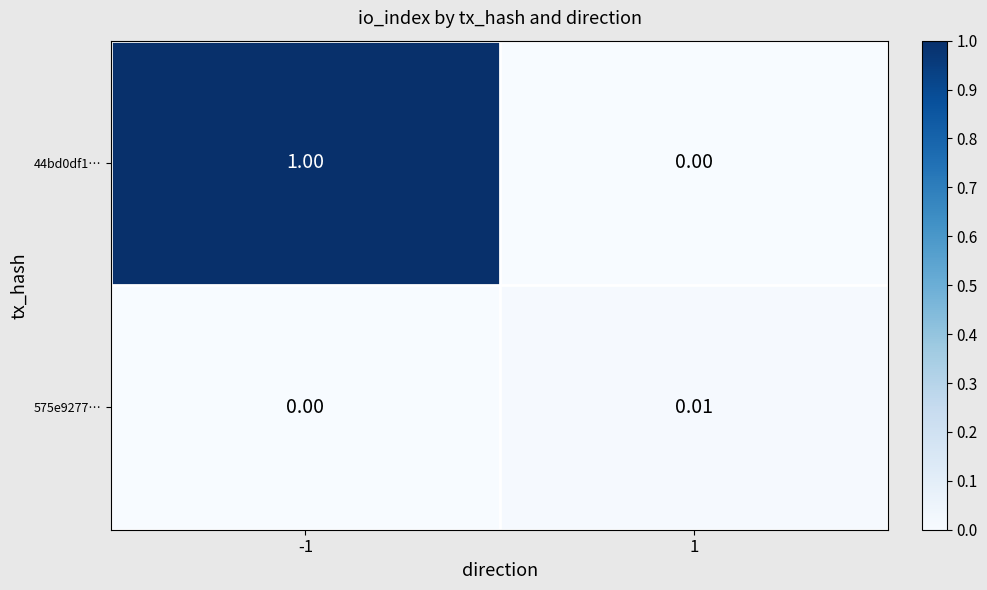

How many distinct data groups are displayed?

2